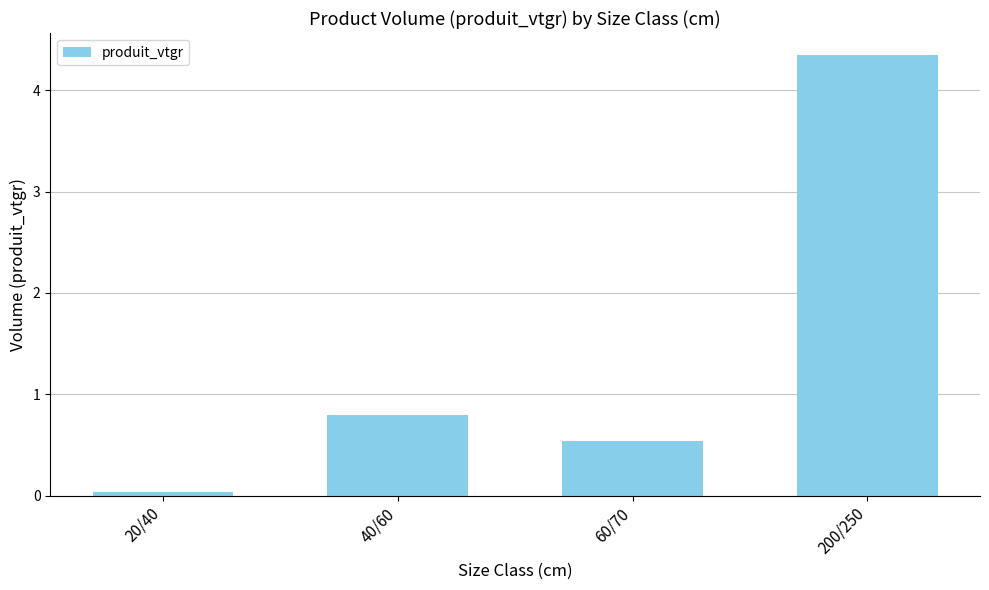

List the labels in order of value, smallest first.

20/40, 60/70, 40/60, 200/250